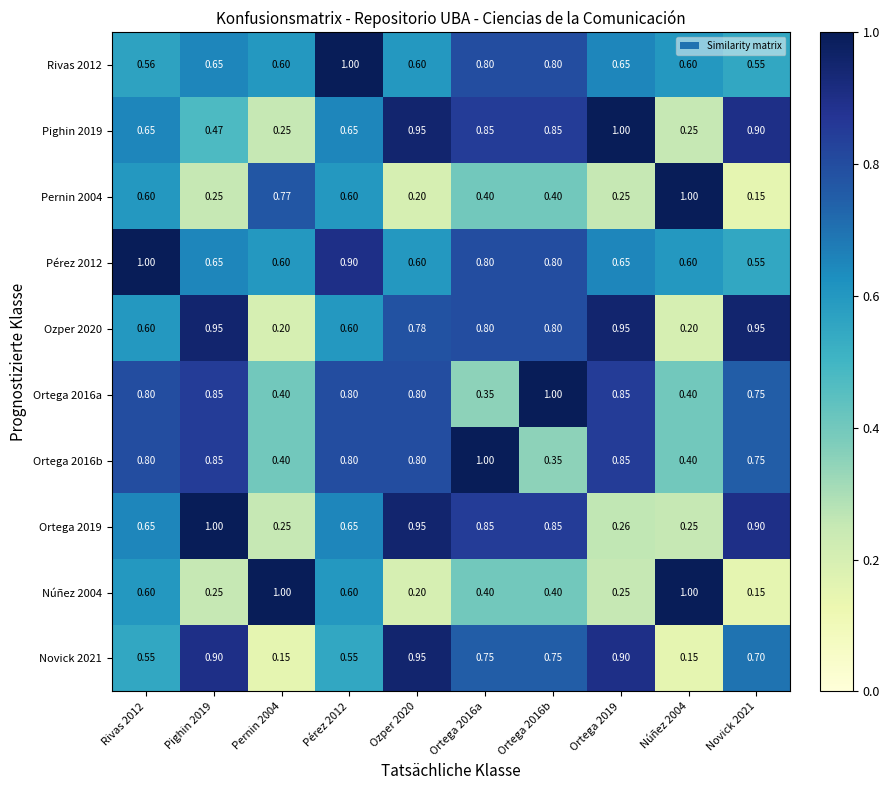

Which series has the largest total across all categories?

Pérez 2012